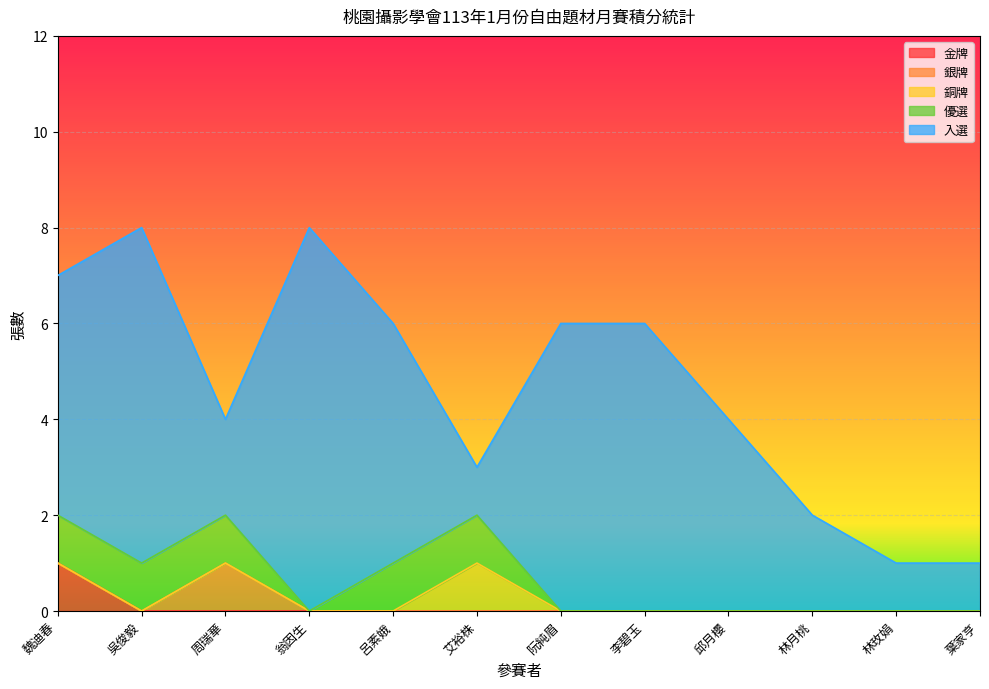

What is the difference between the highest and lowest values at 李碧玉?

6